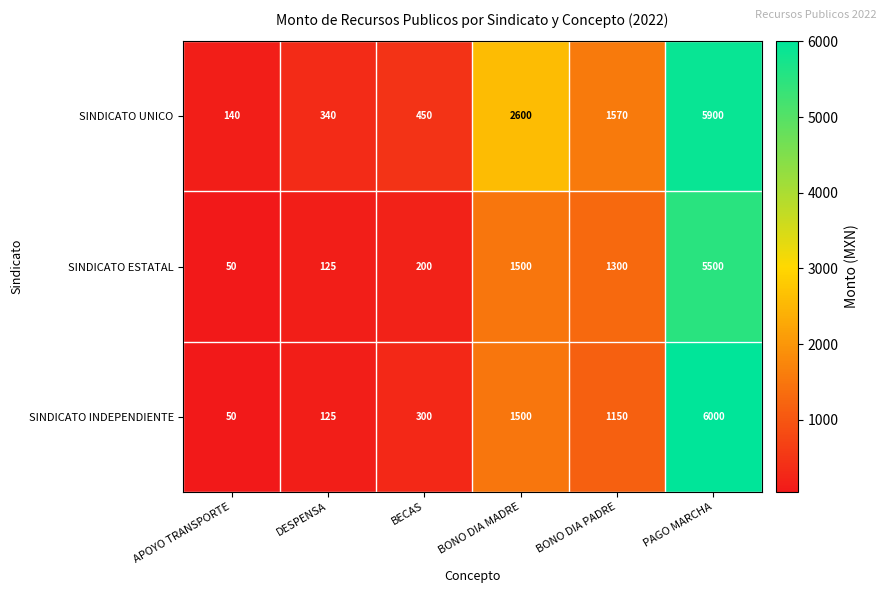

List the series in order of their overall mean, highest first.

SINDICATO UNICO, SINDICATO INDEPENDIENTE, SINDICATO ESTATAL